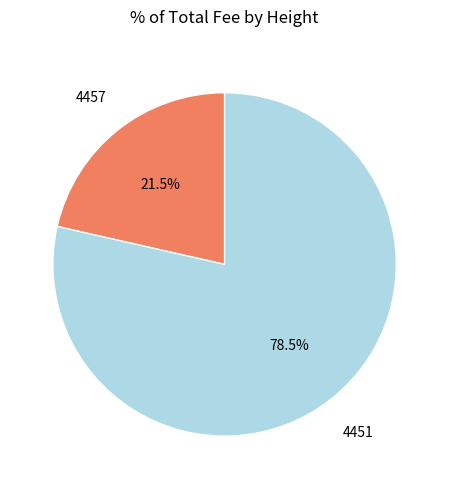

Is there a majority slice in this chart?

Yes